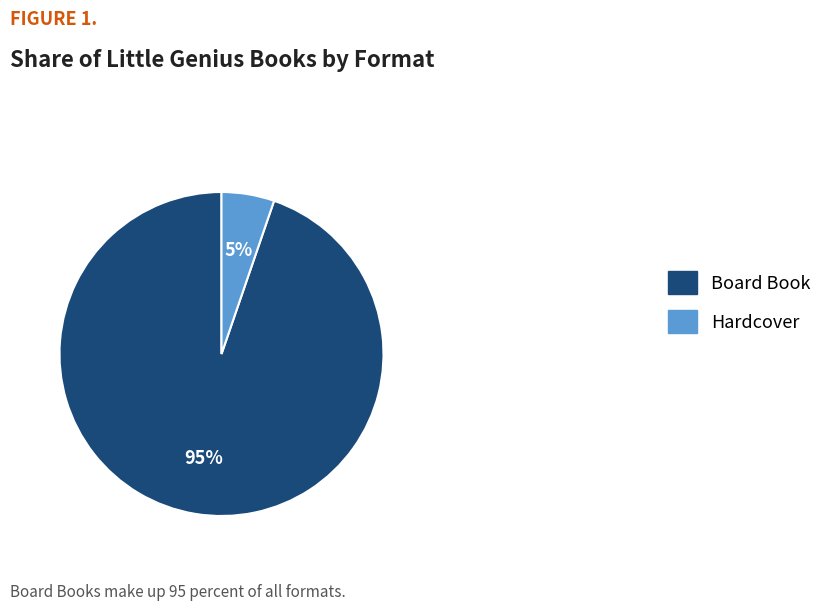

The Hardcover slice represents 13% of the pie. True or false?

False